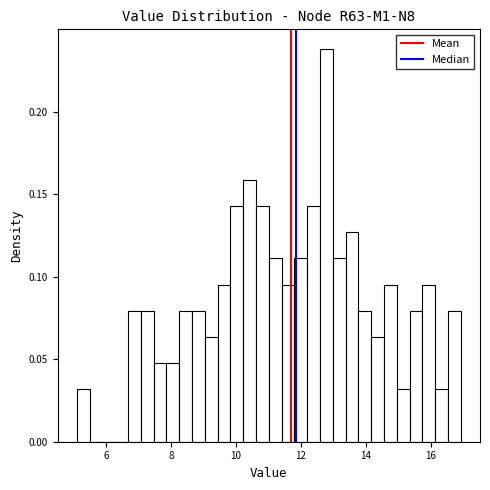

Read against the x-axis, roughly where is the centre of the tallest bar?

12.8